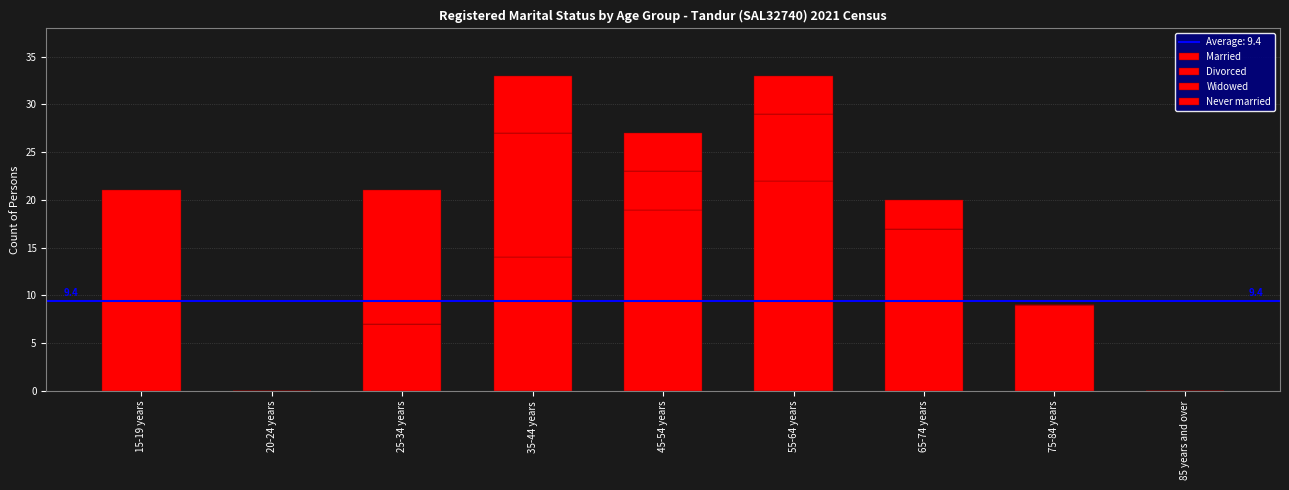

Count the number of categories in the chart.

9